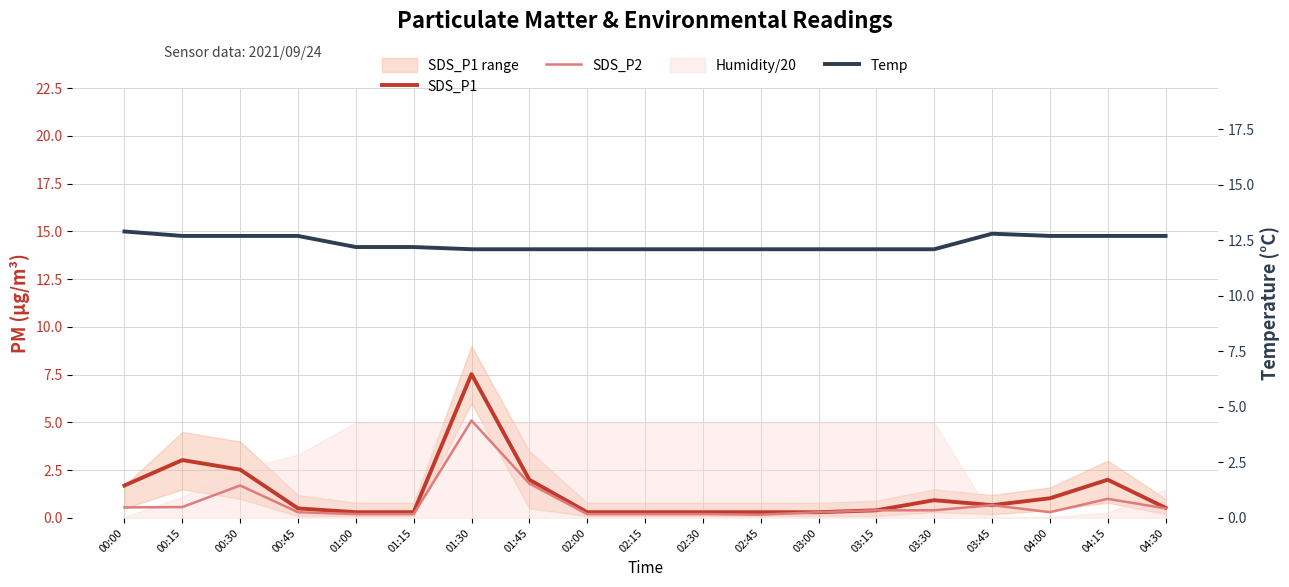

Reading left to right, transcribe all the data shown in this chart.

SDS_P1: 00:00=1.7	00:15=3.0	00:30=2.5	00:45=0.5	01:00=0.3	01:15=0.3	01:30=7.5	01:45=2.0	02:00=0.3	02:15=0.3	02:30=0.3	02:45=0.3	03:00=0.3	03:15=0.4	03:30=0.9	03:45=0.7	04:00=1.0	04:15=2.0	04:30=0.5
SDS_P2: 00:00=0.6	00:15=0.6	00:30=1.7	00:45=0.3	01:00=0.2	01:15=0.2	01:30=5.1	01:45=1.8	02:00=0.2	02:15=0.2	02:30=0.2	02:45=0.2	03:00=0.3	03:15=0.4	03:30=0.4	03:45=0.7	04:00=0.3	04:15=1.0	04:30=0.5
Temp: 00:00=12.9	00:15=12.7	00:30=12.7	00:45=12.7	01:00=12.2	01:15=12.2	01:30=12.1	01:45=12.1	02:00=12.1	02:15=12.1	02:30=12.1	02:45=12.1	03:00=12.1	03:15=12.1	03:30=12.1	03:45=12.8	04:00=12.7	04:15=12.7	04:30=12.7